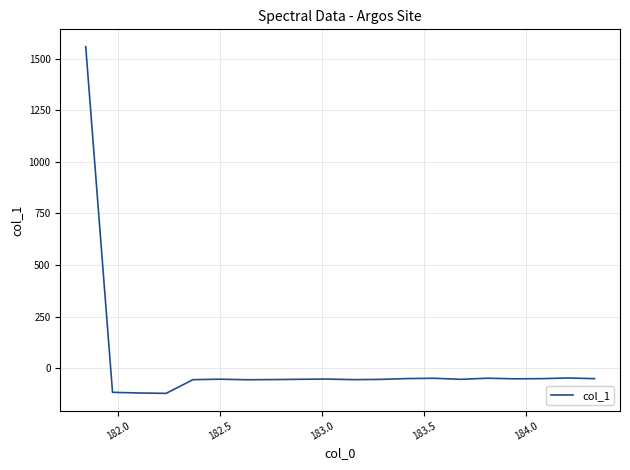

What is the greatest value displayed?

1557.8